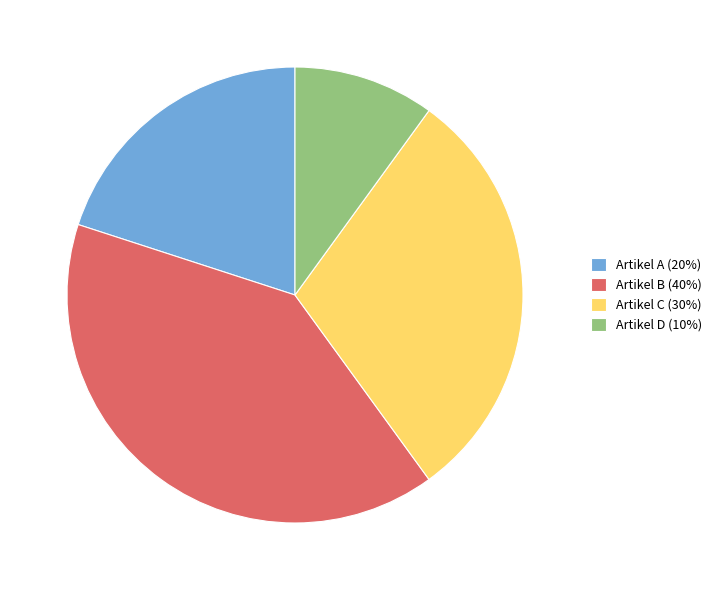

Between Artikel D (10%) and Artikel B (40%), which is larger?

Artikel B (40%)